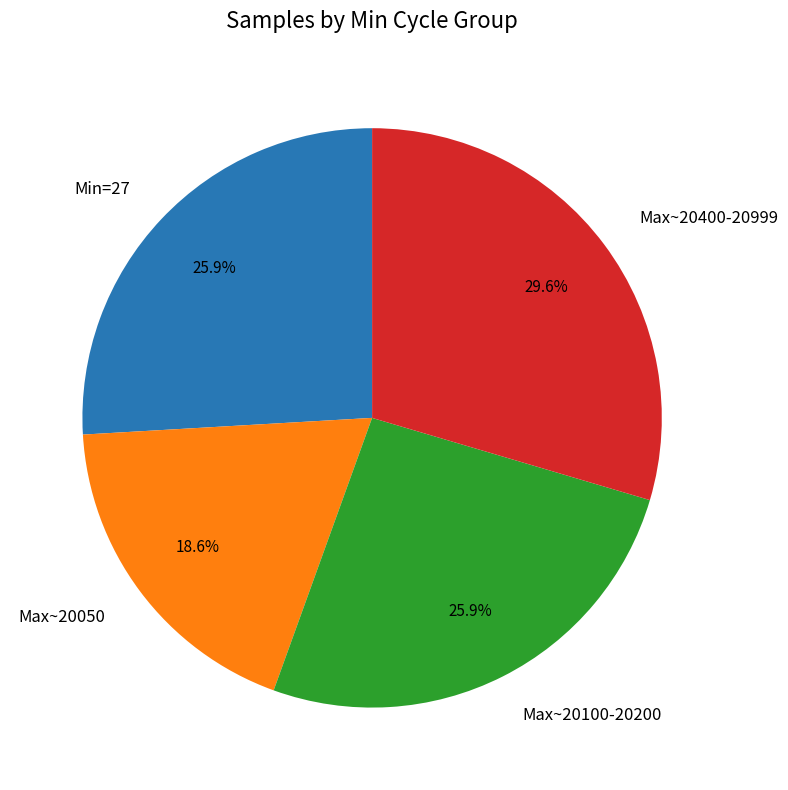

What is the smallest slice in the pie chart?

Max~20050